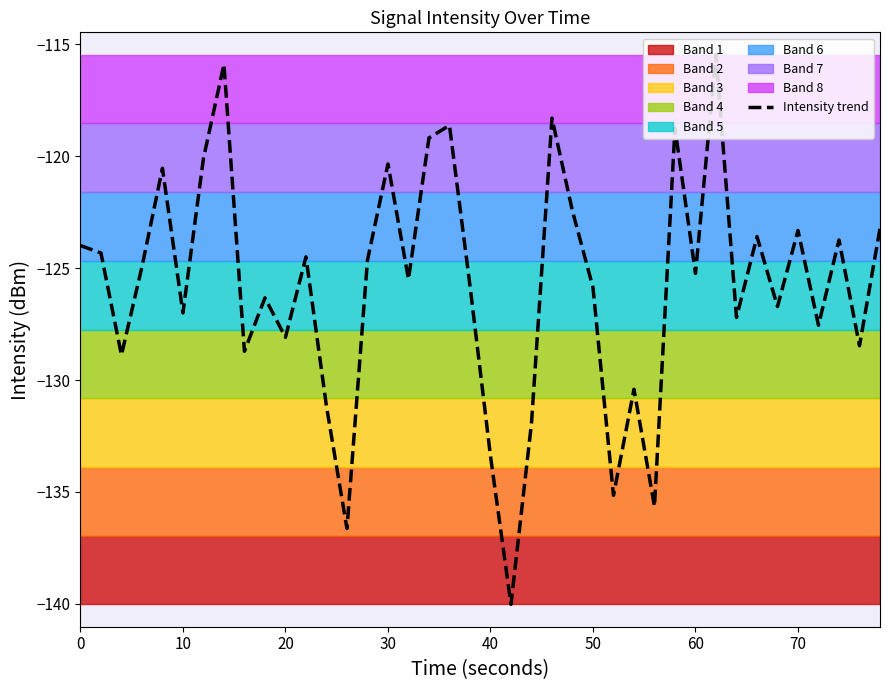

True or false: the data shows -188.3 at 17.

False